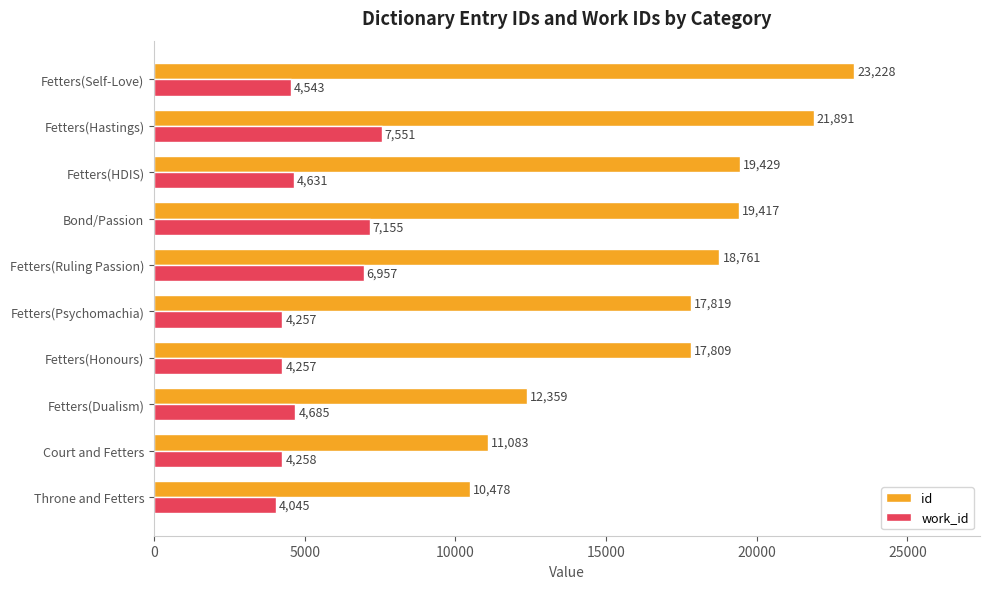

The work_id series shows 10761 at Fetters(Hastings). True or false?

False